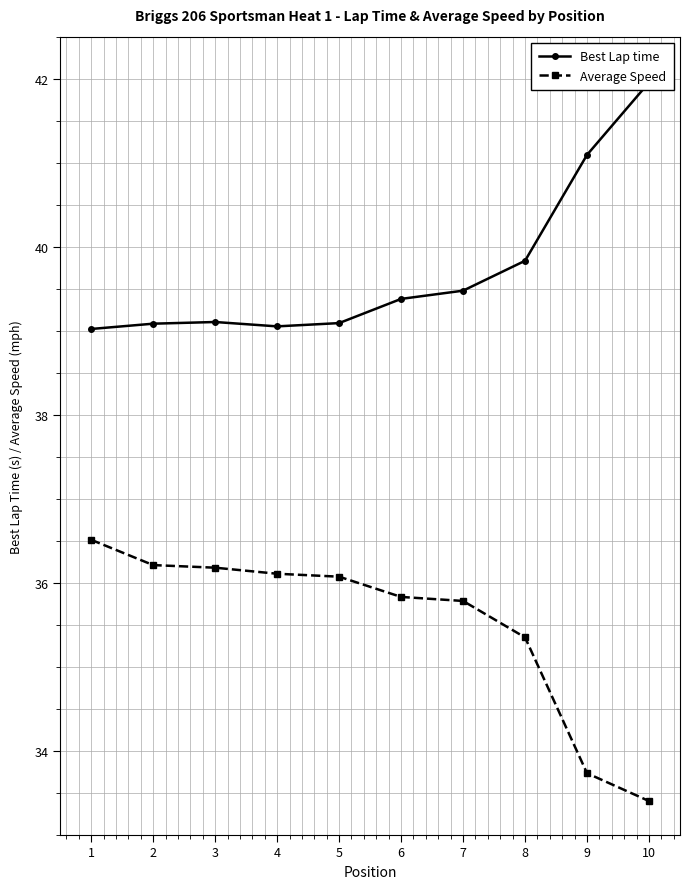

Is the value of Average Speed at 3 greater than the value of Best Lap time at 2?

No